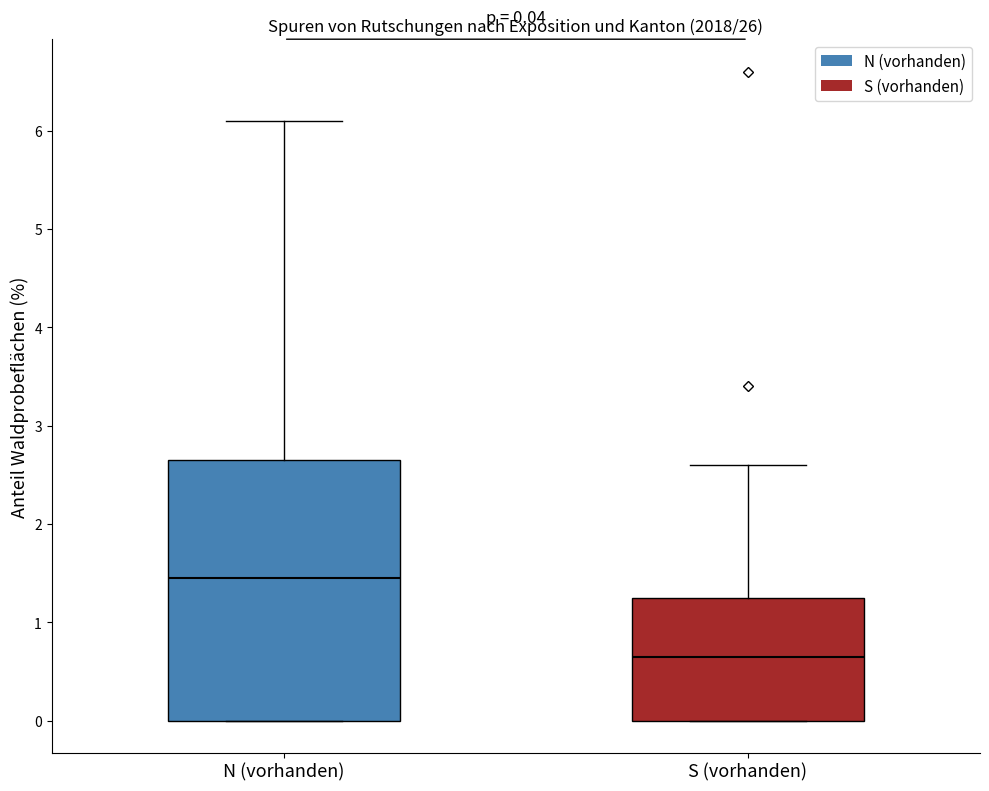

Which box has the lowest median line?

S (vorhanden)